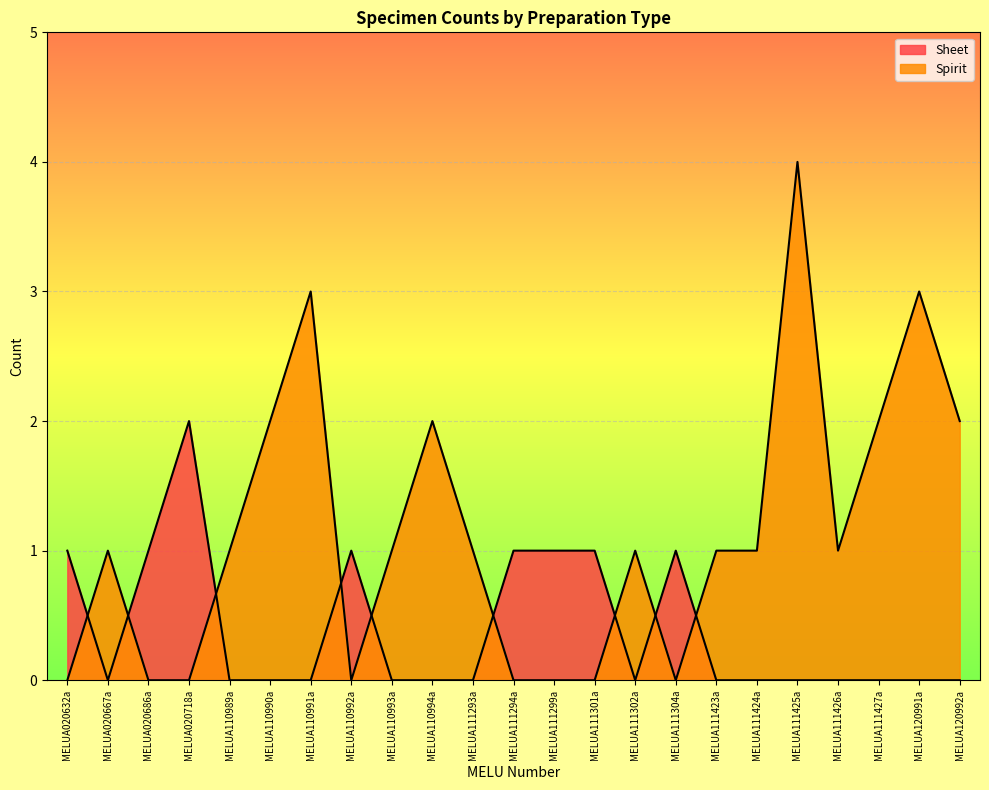

At which label is Spirit closest to 2?

MELUA110990a